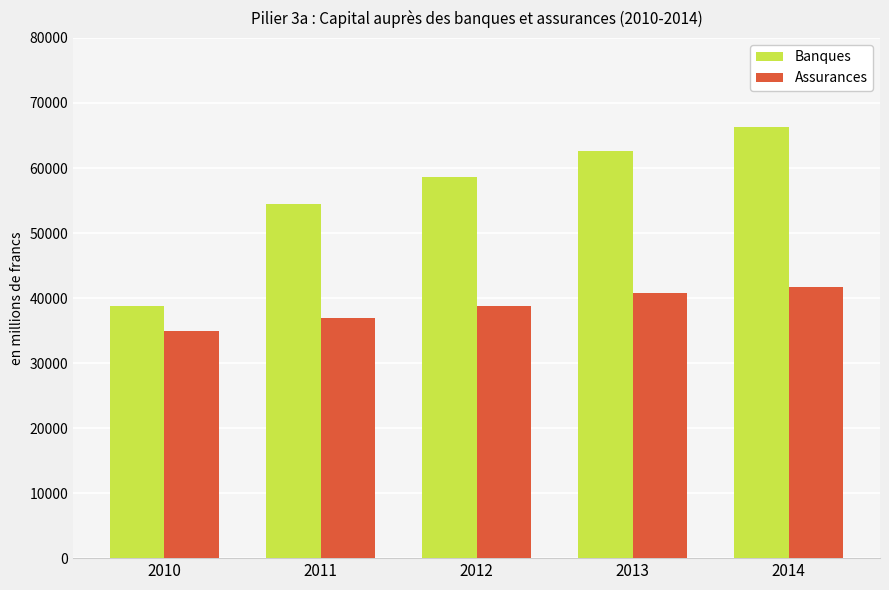

Rank the categories by Banques value from lowest to highest.

2010, 2011, 2012, 2013, 2014